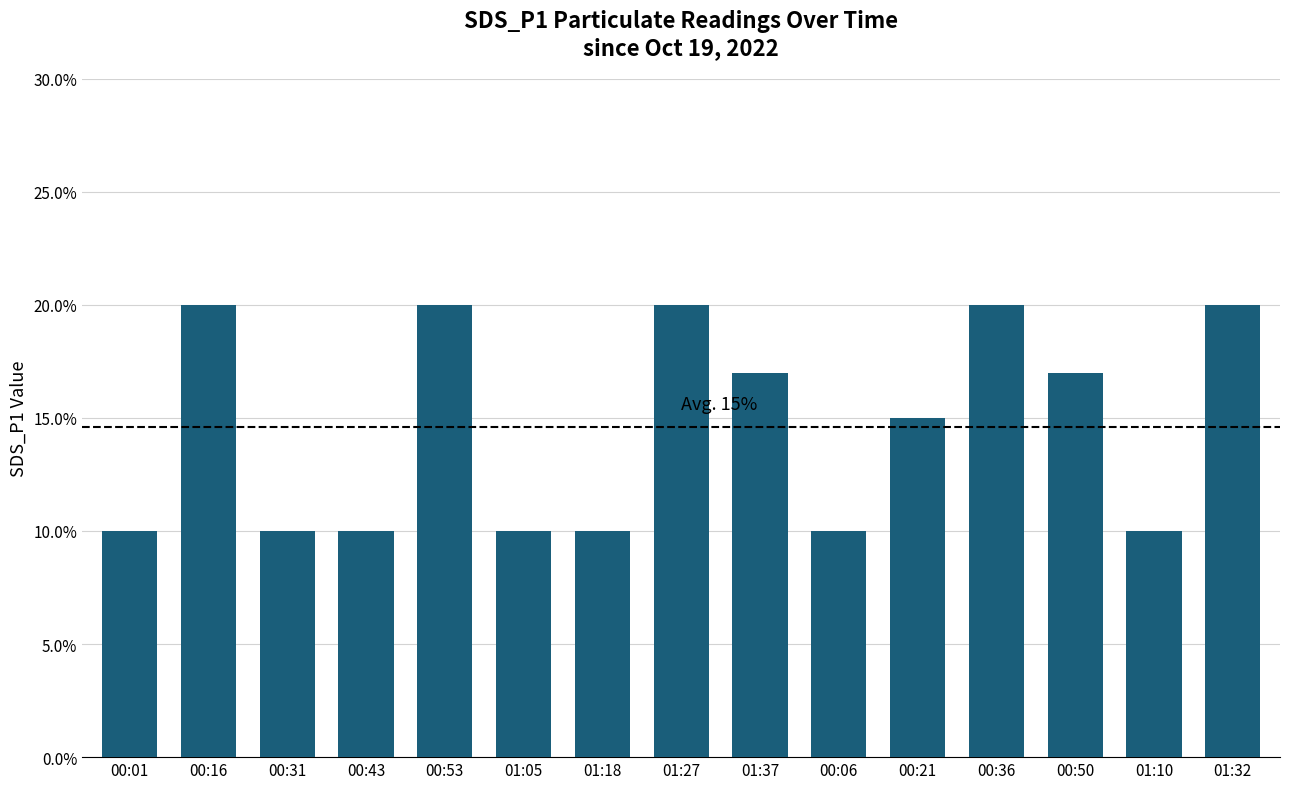

Are the bars horizontal?

No